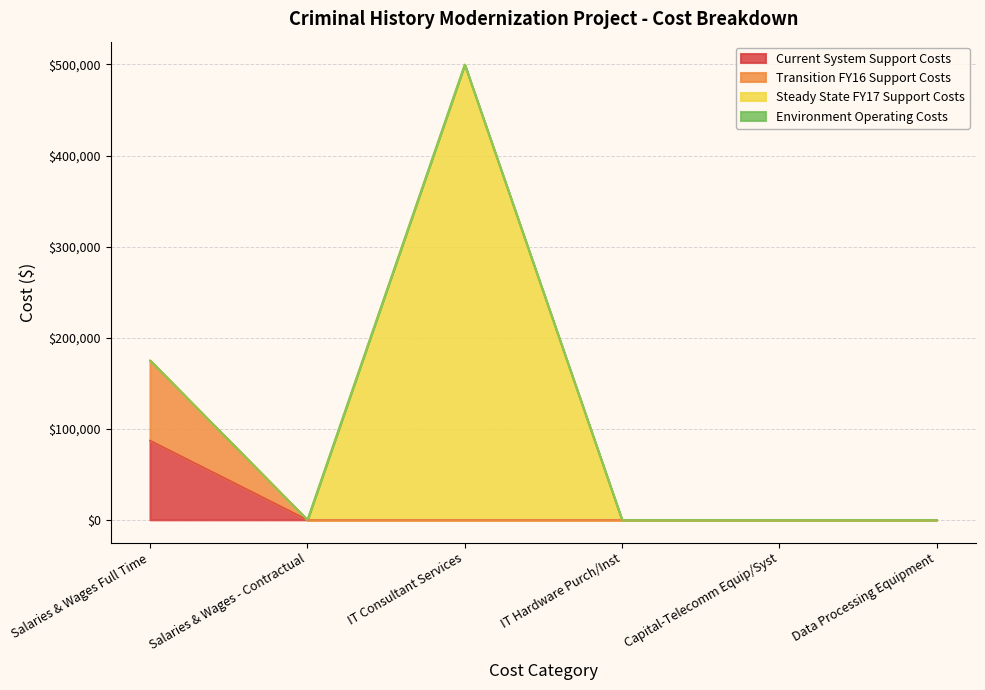

The Current System Support Costs series shows 0 at IT Consultant Services. True or false?

True